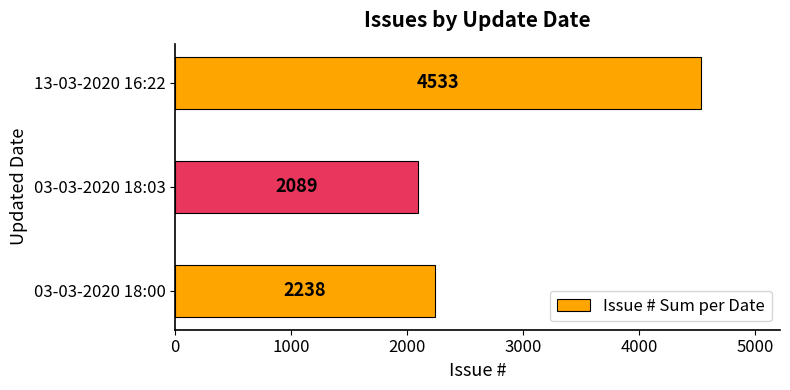

Which label corresponds to the largest value in the chart?

13-03-2020 16:22